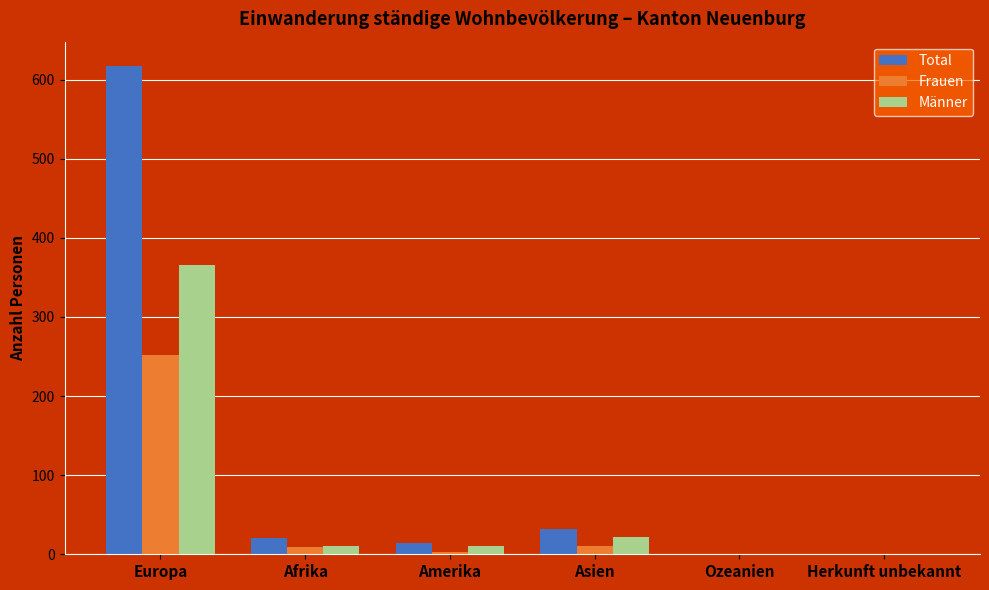

Which series changed the most between Amerika and Ozeanien?

Total